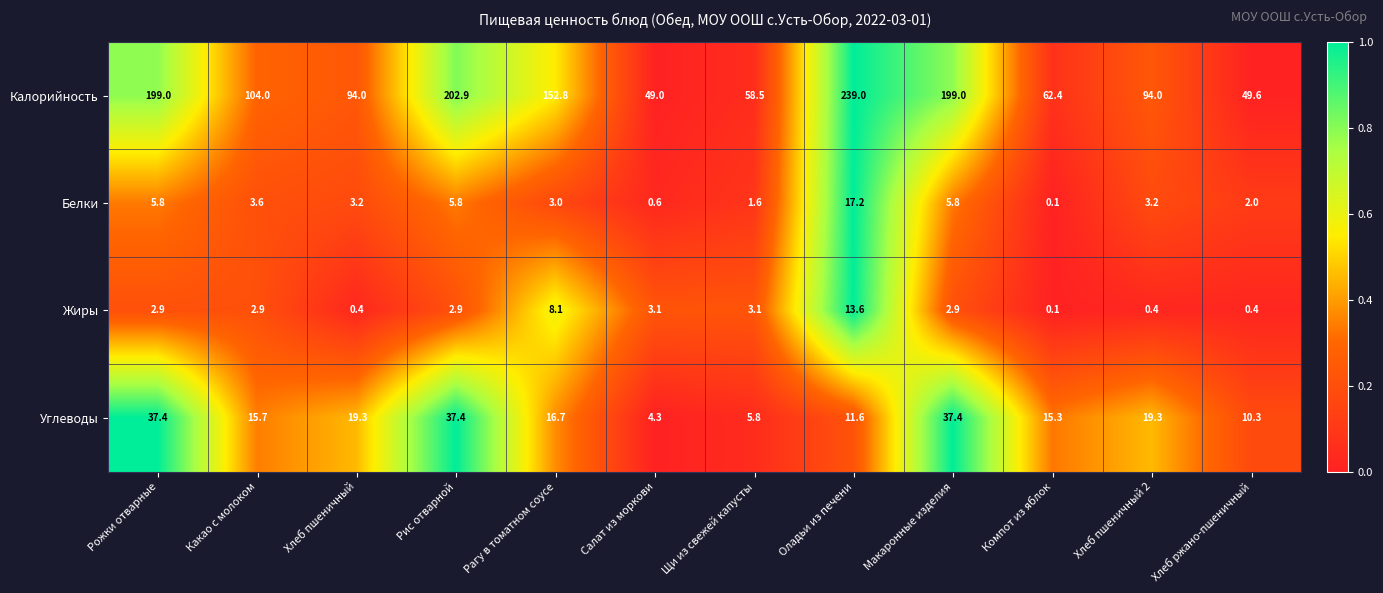

Which series has the largest range (max minus min)?

Калорийность